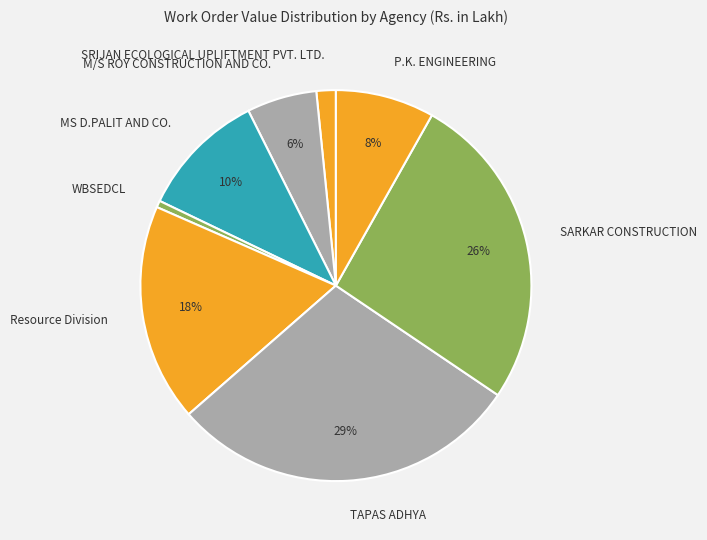

Is there any slice that represents more than half of the pie?

No